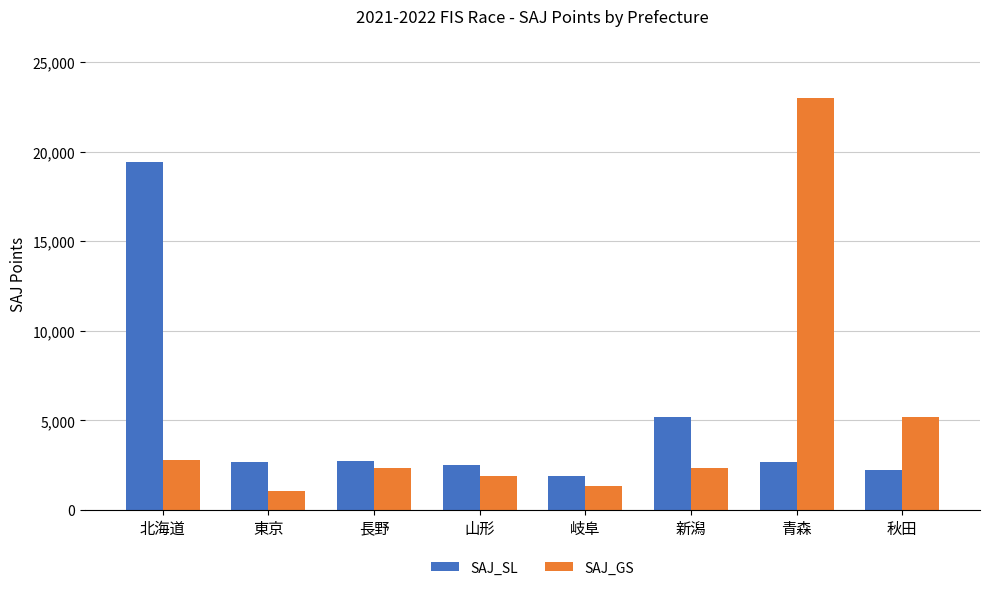

What is the total value across all series at 東京?

3763